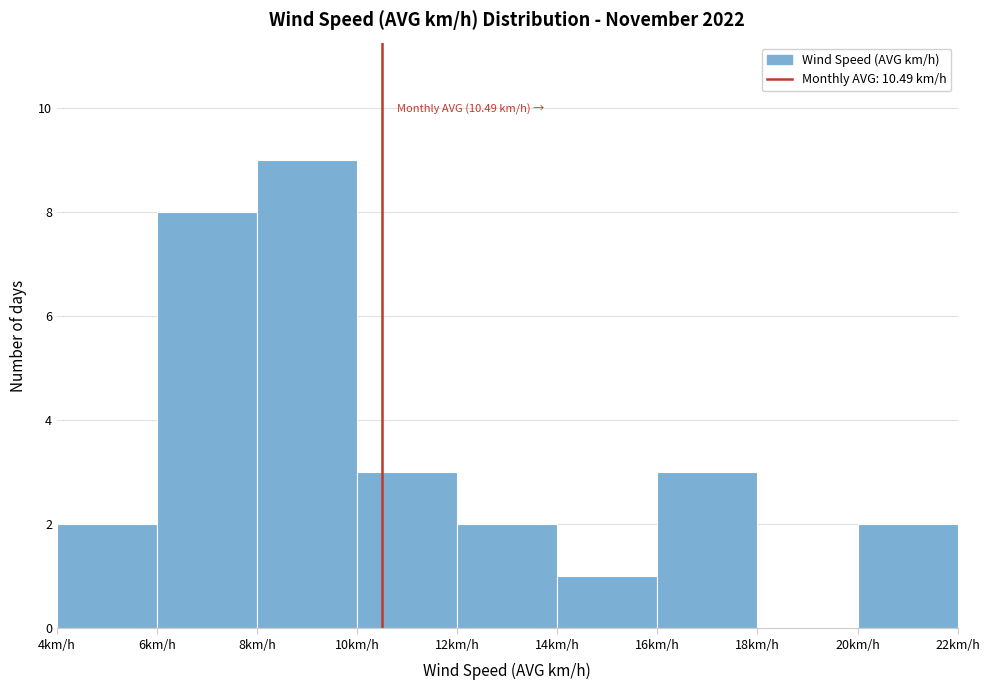

Which range on the x-axis has the tallest bar?

8 to 10